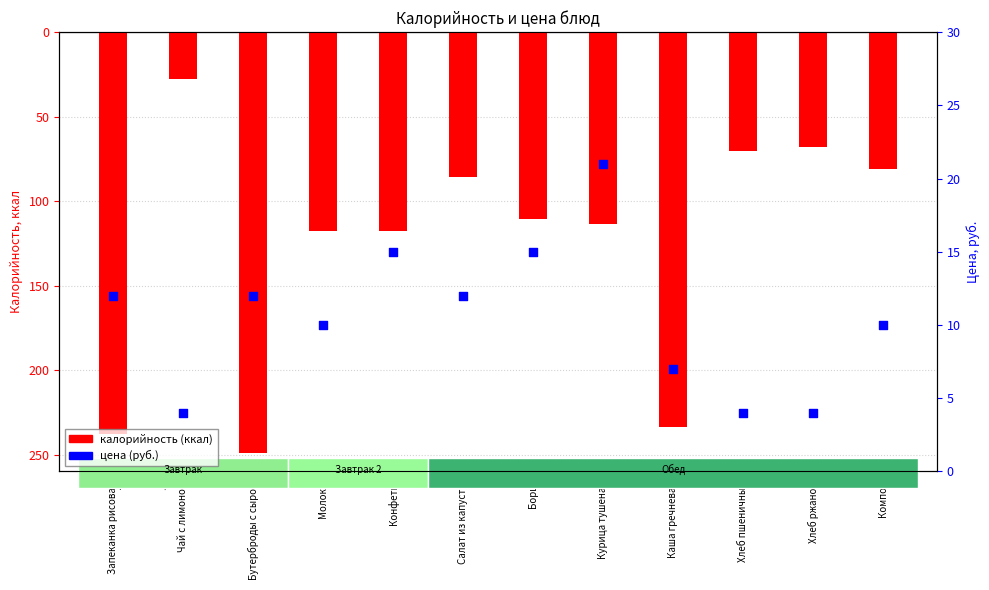

Which series reaches the minimum Y coordinate?

Калорийность (отриц.)